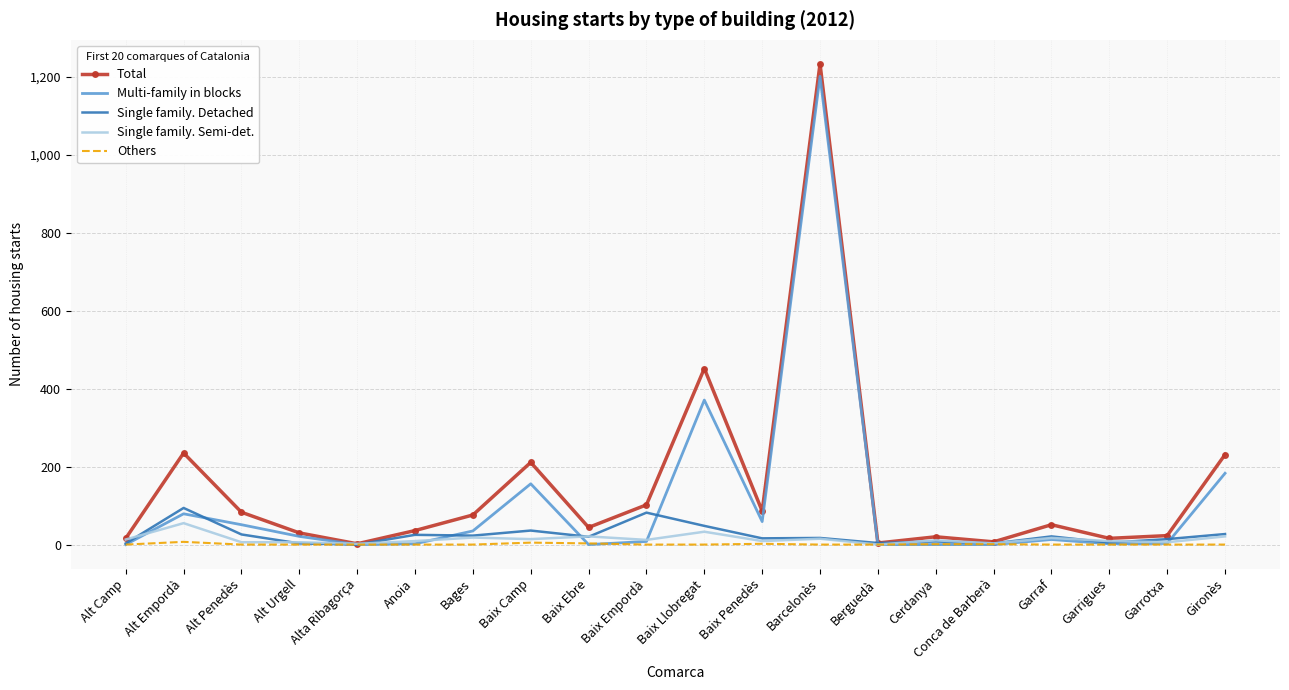

At which label does Multi-family in blocks first exceed 13?

Alt Empordà